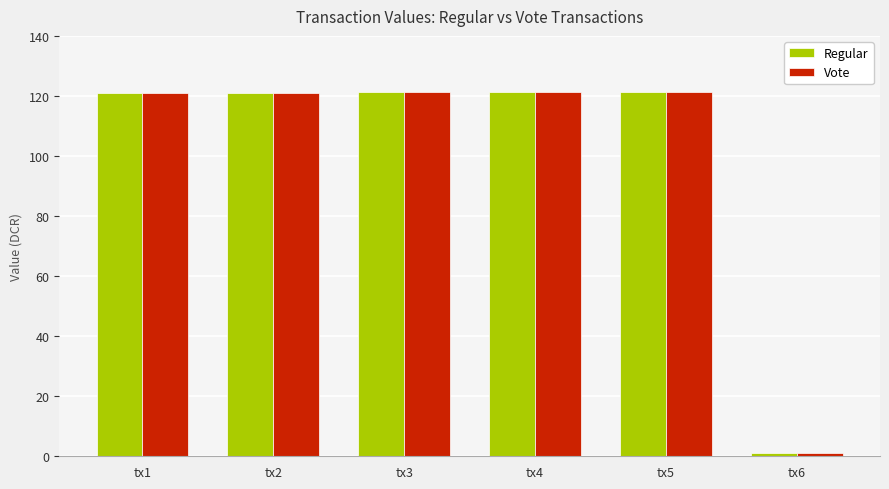

Which category has the lowest value in the Regular series?

tx6